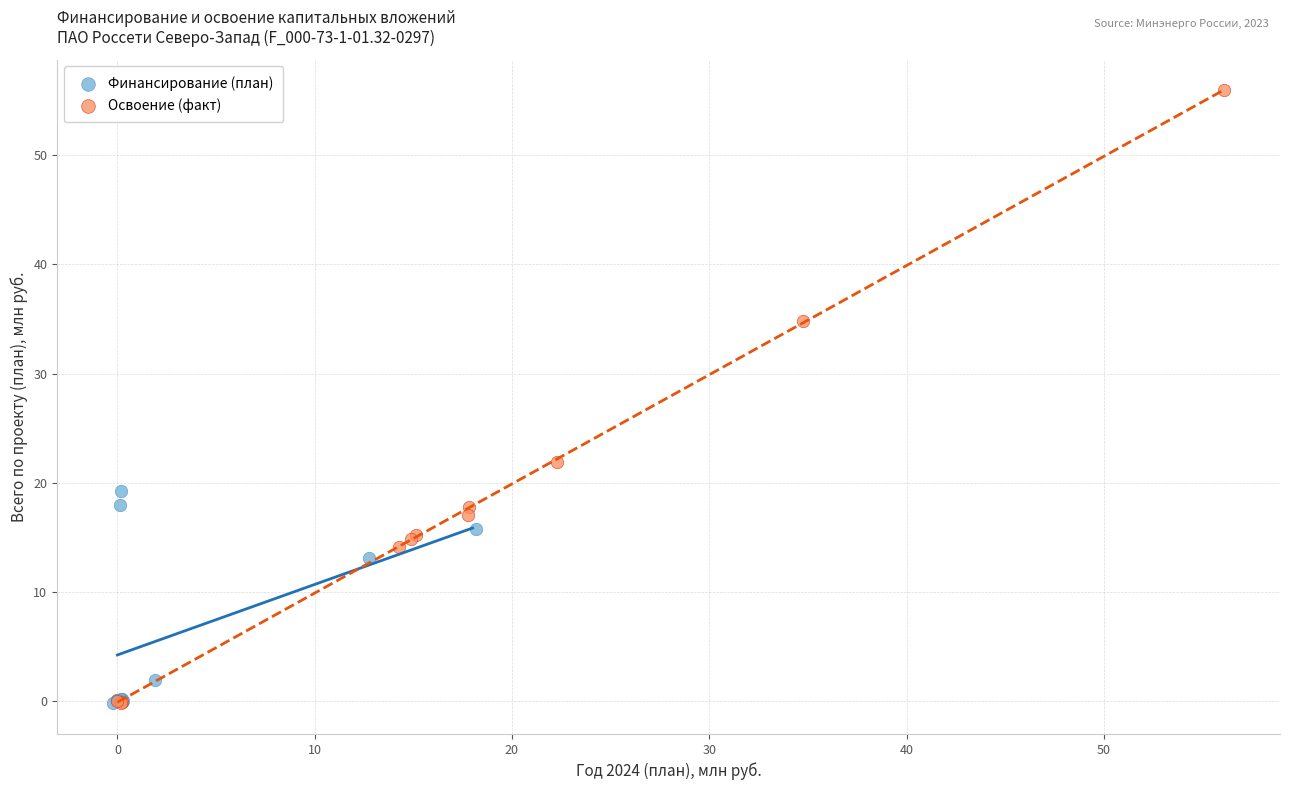

Which series reaches the maximum Y coordinate?

Освоение (факт)